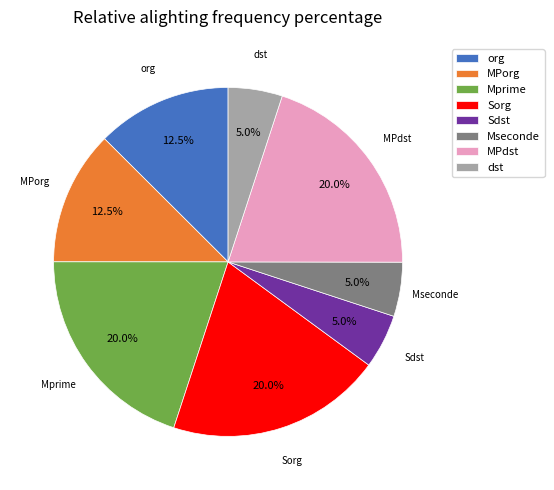

What is the ratio of the value at Mprime to the value at Sdst?

4.0